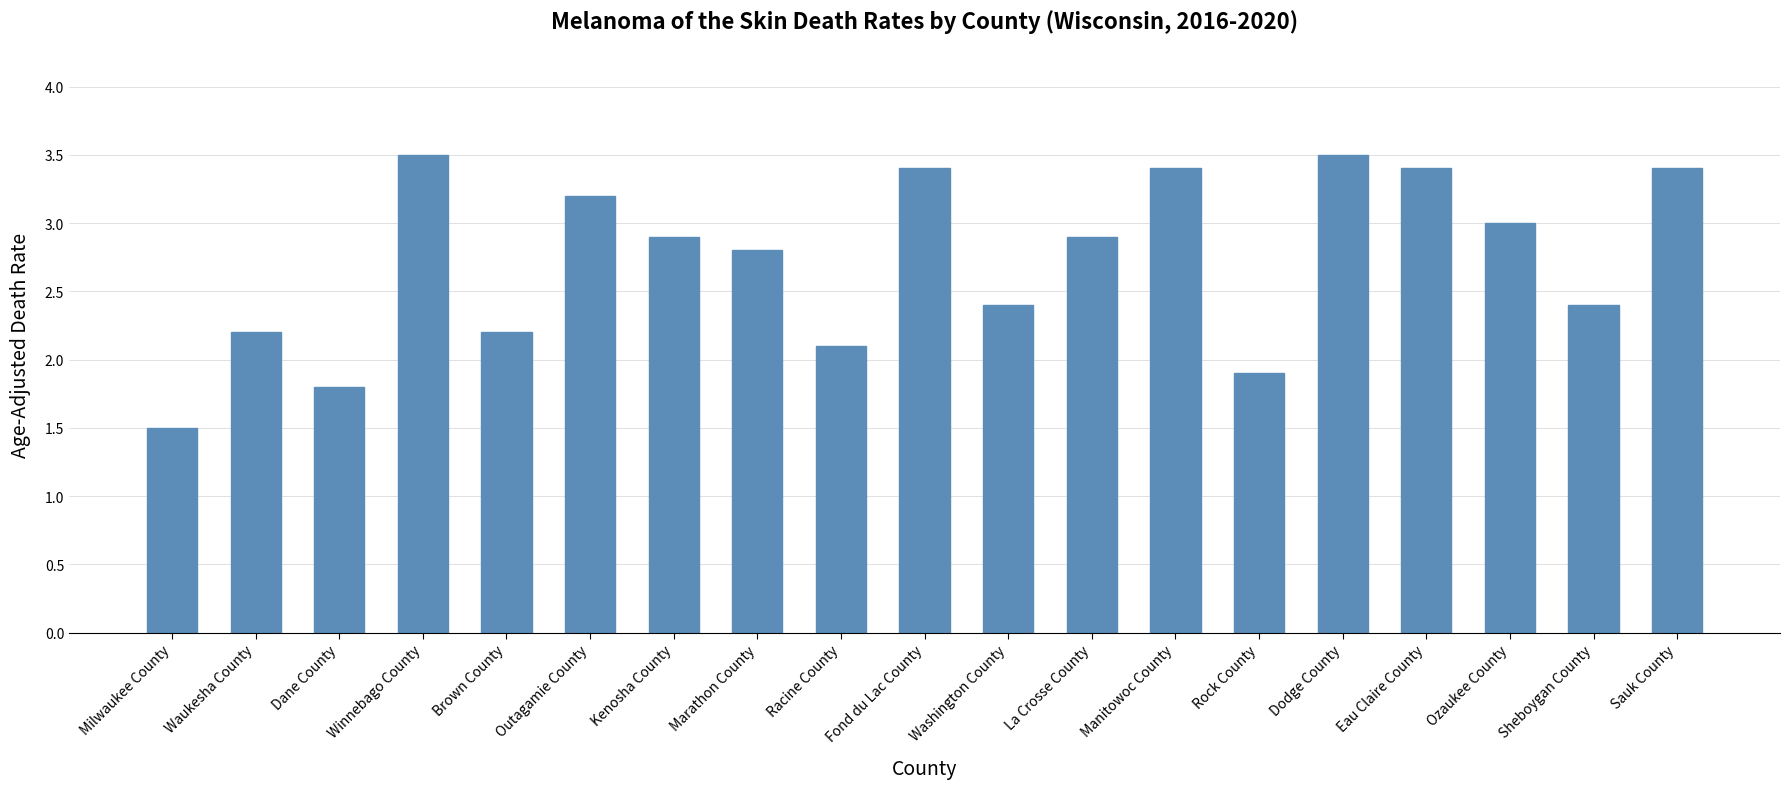

Approximately how many times larger is the value at Kenosha County compared to Marathon County?

1.0